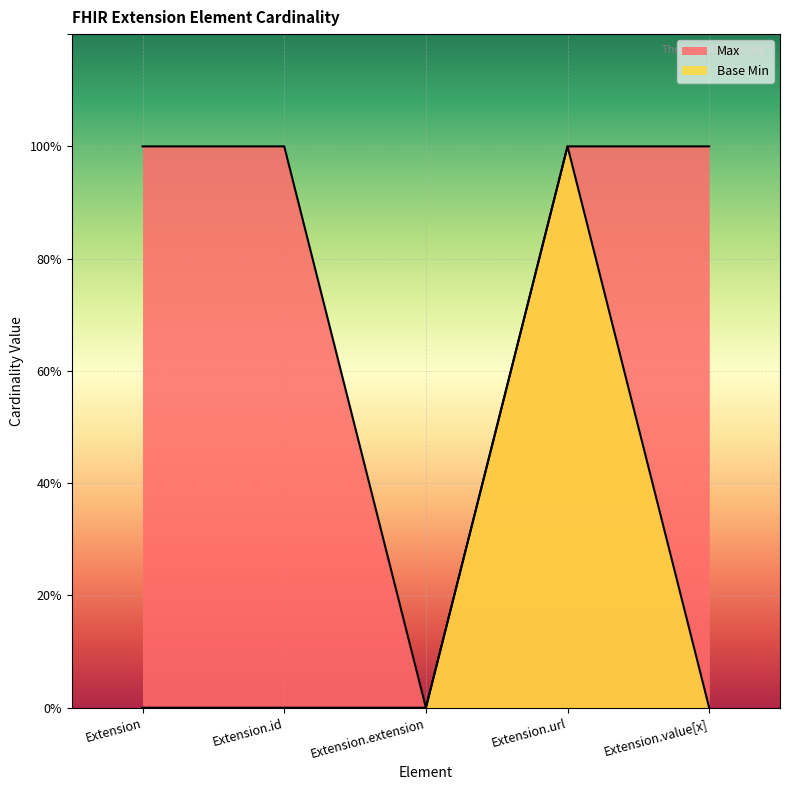

True or false: Max and Base Min cross at least once.

False